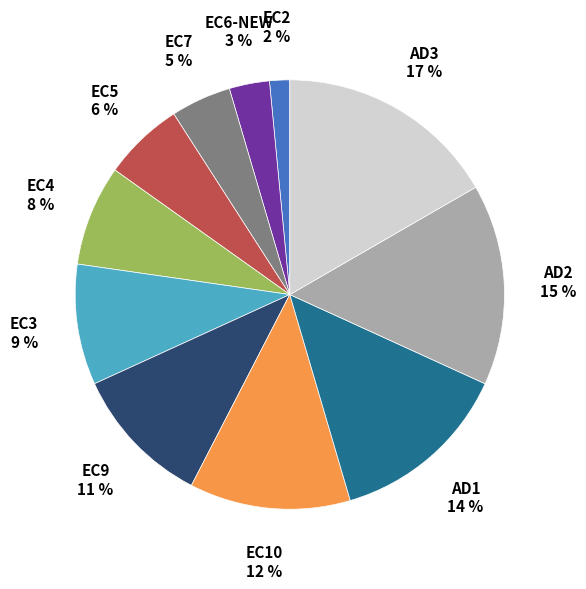

To the nearest percent, what is the average slice percentage?

9%